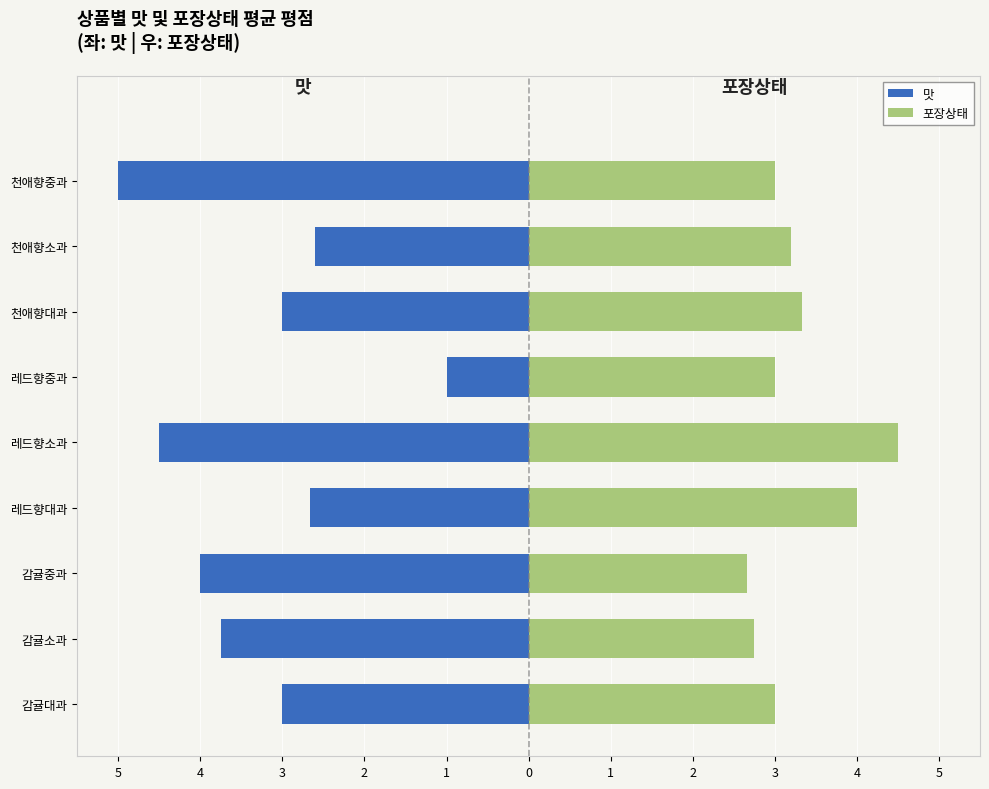

Are the bars horizontal?

Yes